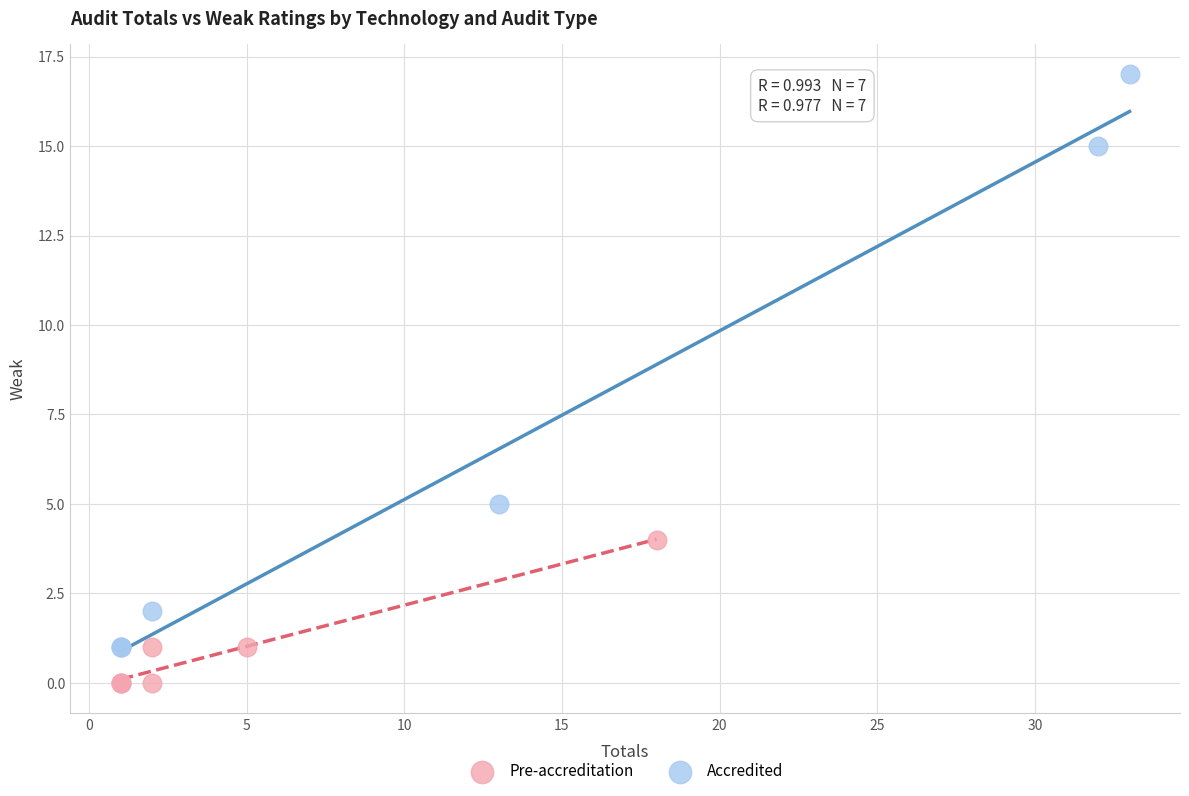

Which series has the largest Y range (max minus min)?

Accredited